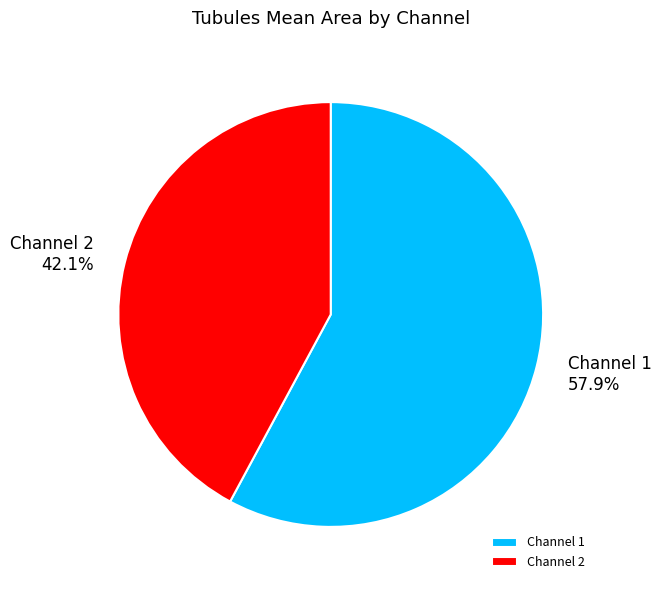

To the nearest percent, what is the combined percentage of Channel 2 and Channel 1?

100%